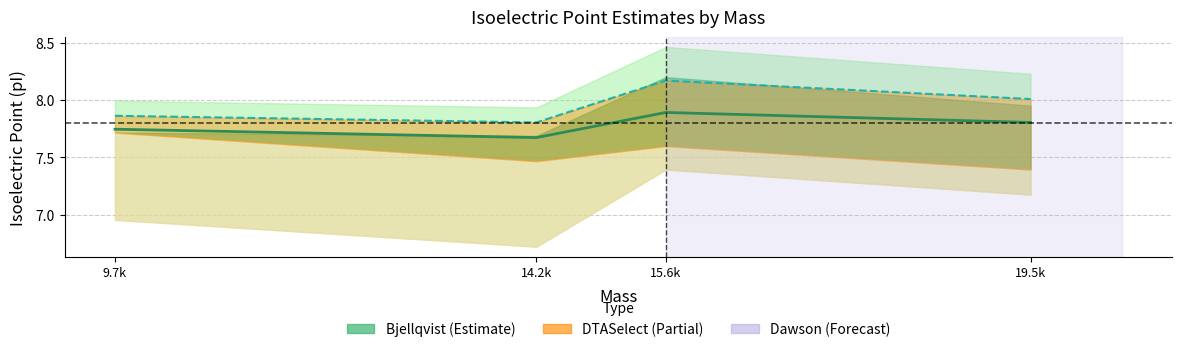

The EMBOSS series shows 3.0 at 19.5k. True or false?

False